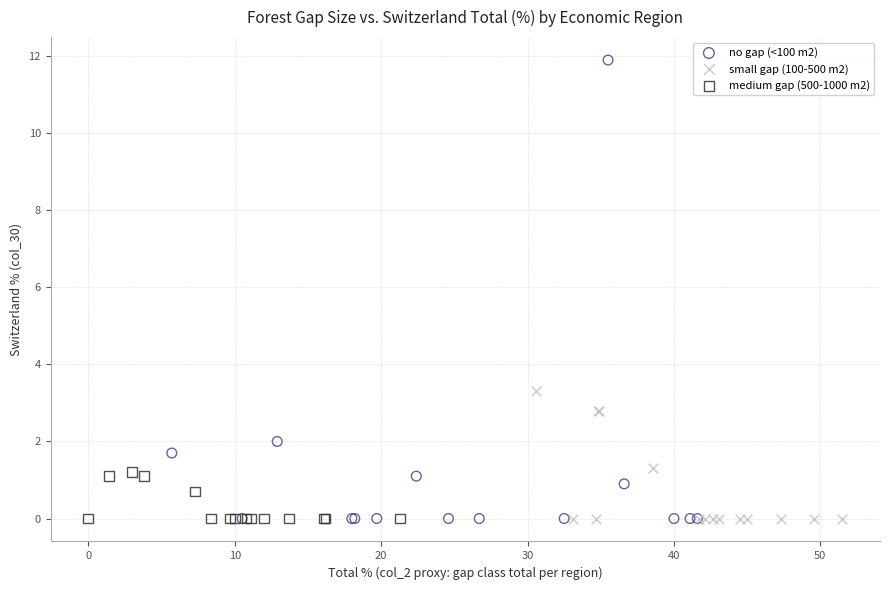

Which series reaches the maximum Y coordinate?

no gap (<100 m2)